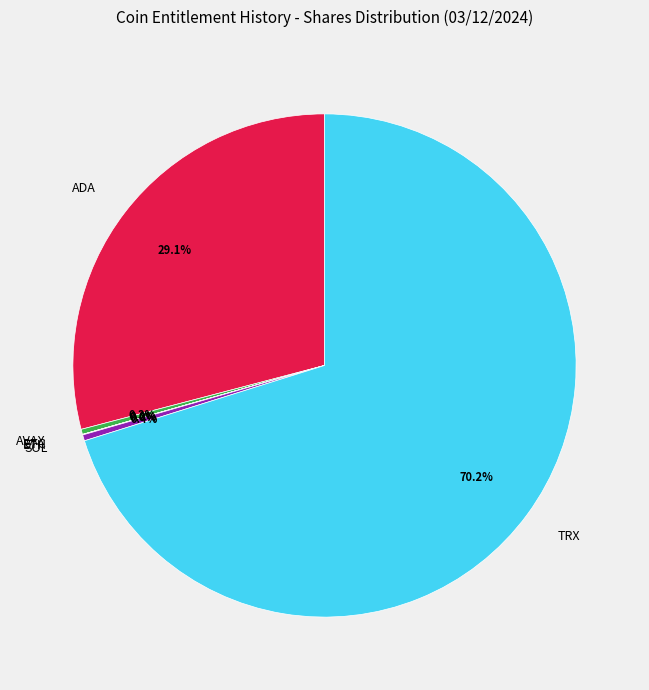

Which slice is the largest?

TRX